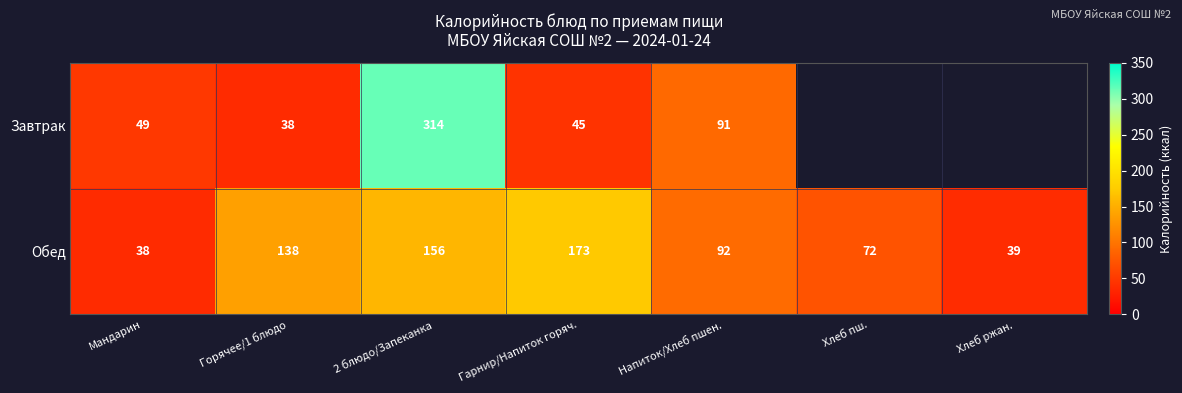

True or false: Обед has a value of 50.8 at Горячее/1 блюдо.

False